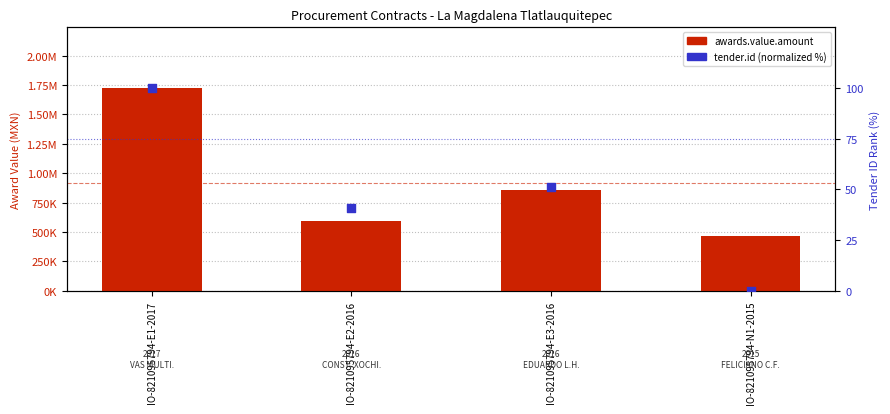

Which series contains the lowest Y value?

tender.id (normalized %)